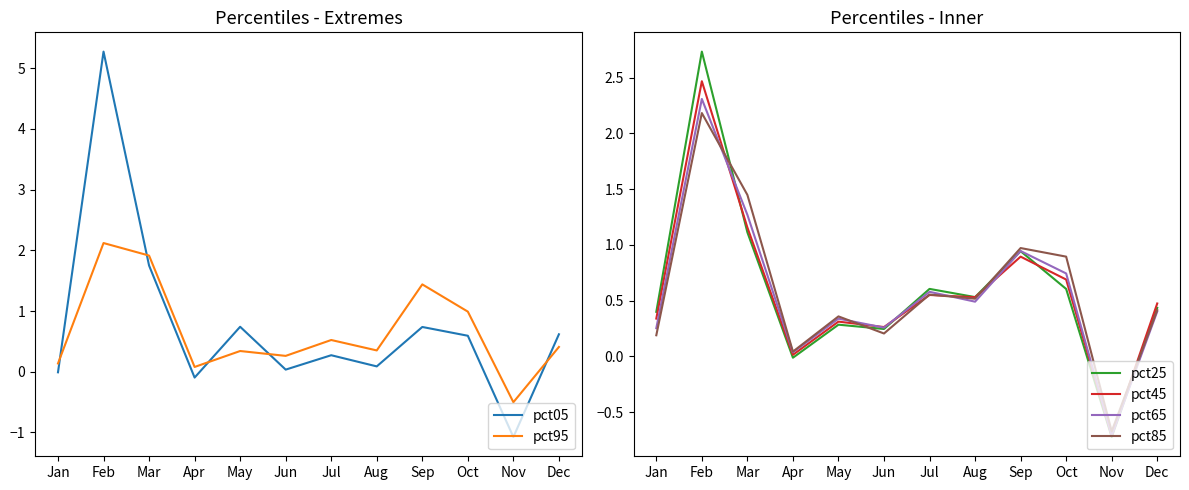

What are all the series names shown in the legend?

pct05, pct95, pct25, pct45, pct65, pct85